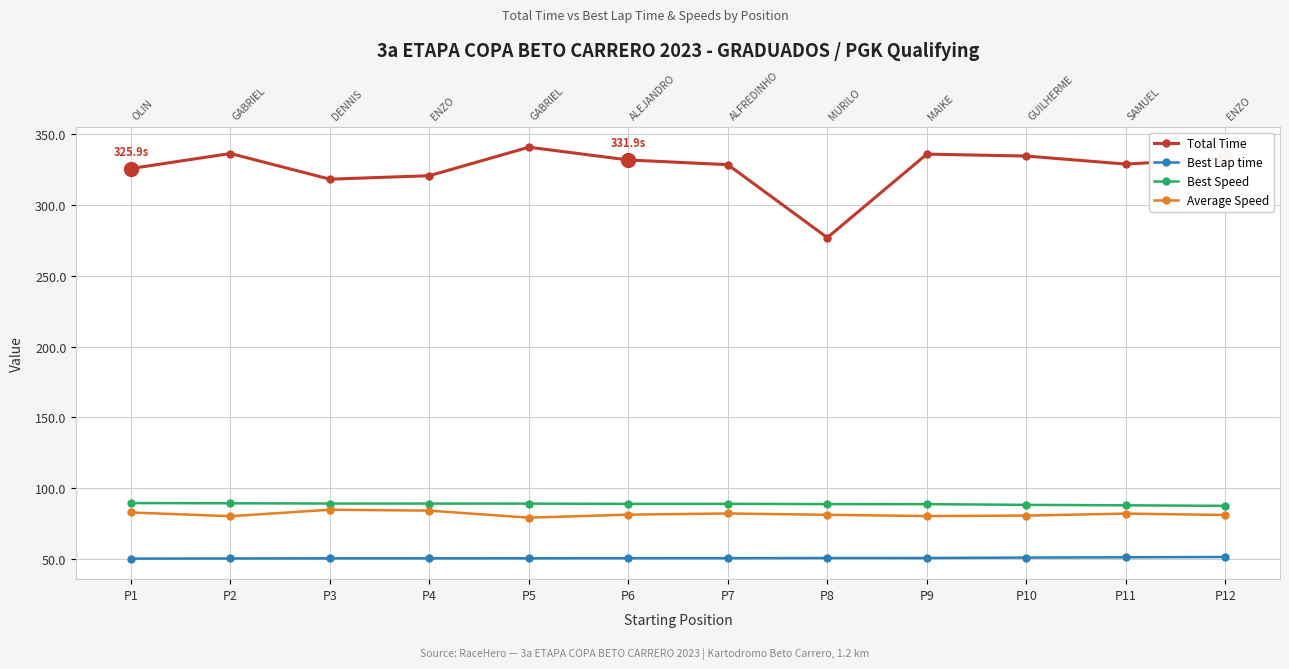

Which series has the largest range (max minus min)?

Total Time